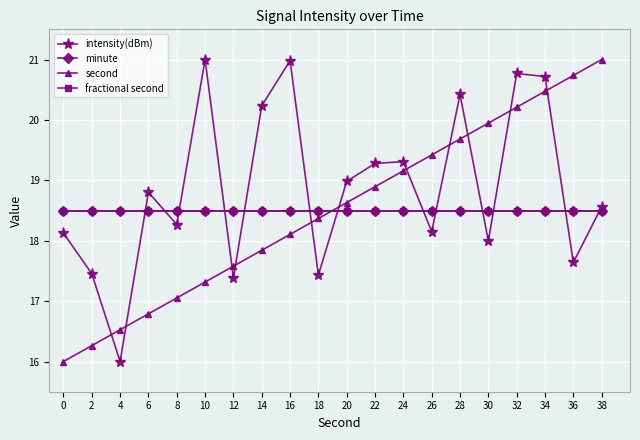

Does the chart have visible grid lines?

Yes